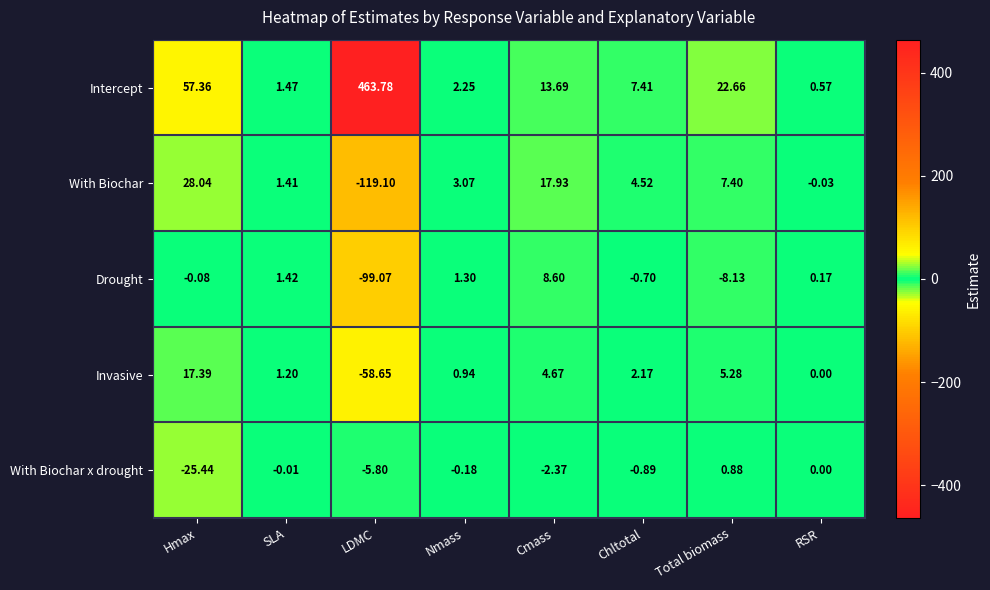

Which category has the lowest value in the With Biochar x drought series?

Hmax